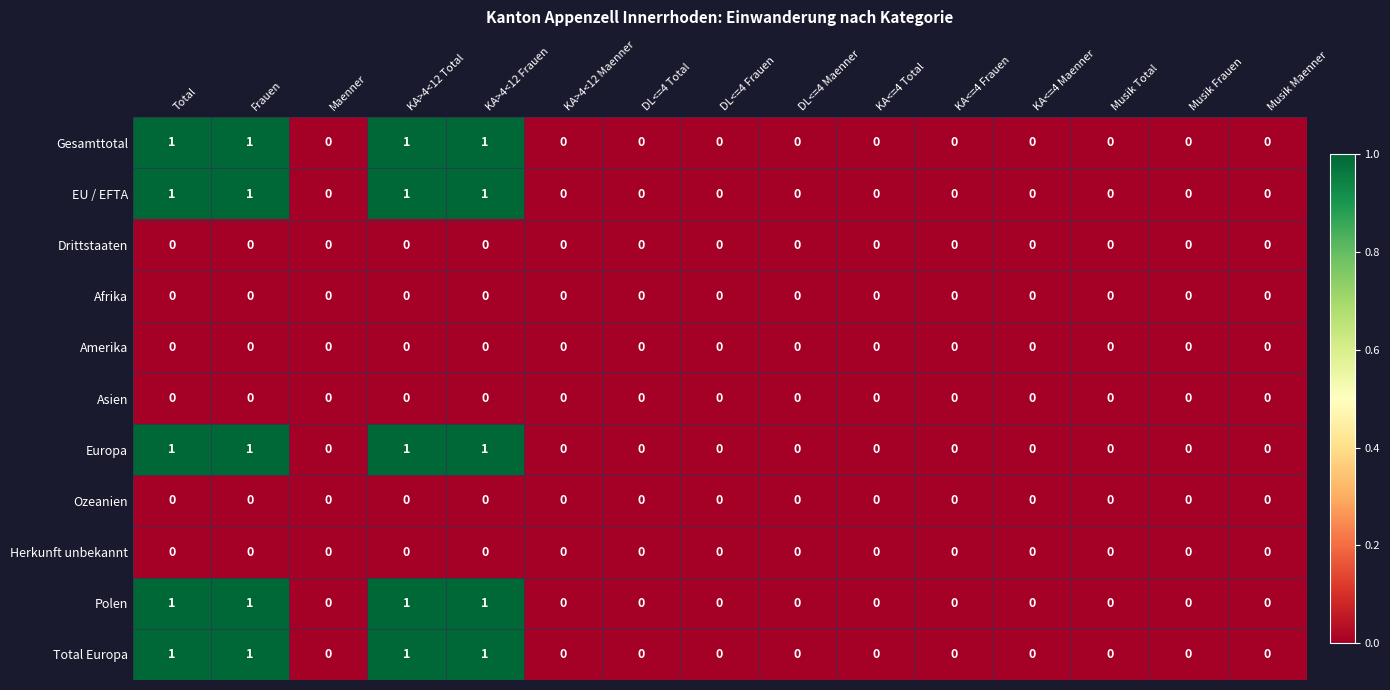

The Europa series shows 0 at DL<=4 Frauen. True or false?

True